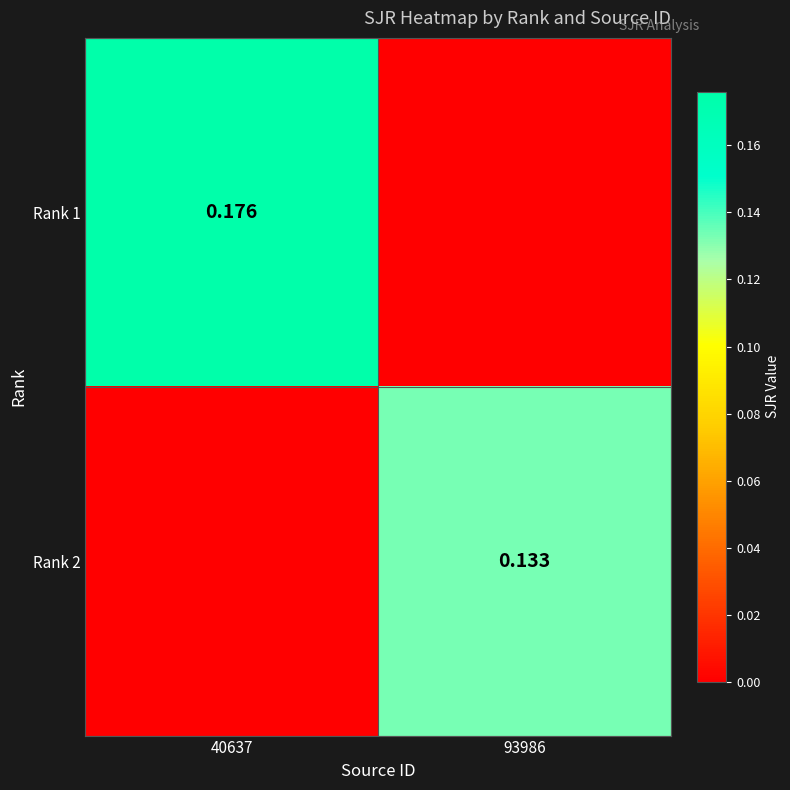

Which category has the lowest value in the Rank 2 series?

40637